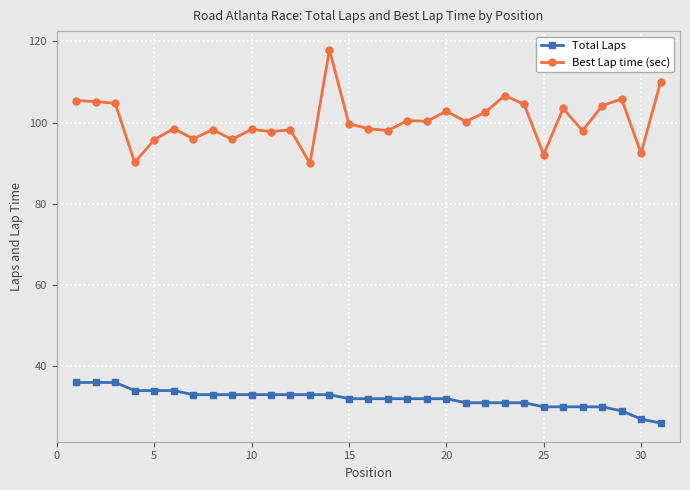

True or false: Best Lap time (sec) and Total Laps intersect in this chart.

False